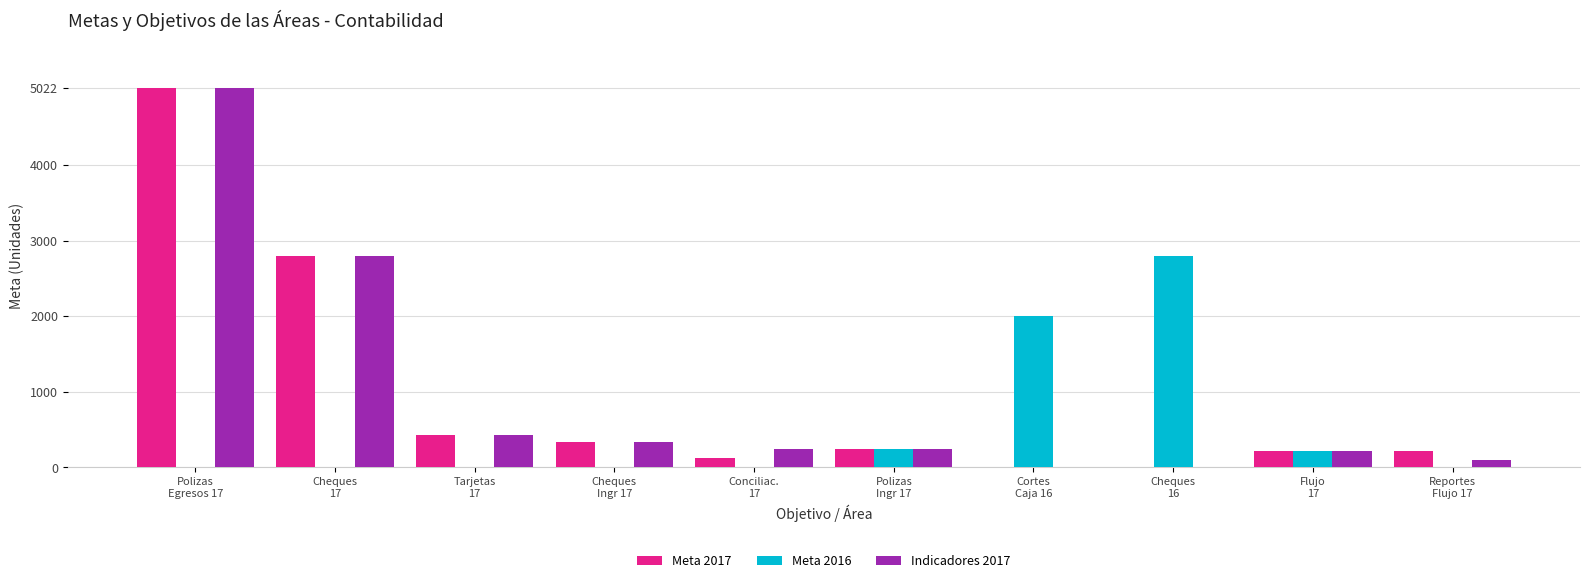

What is the total value across all series at Cheques
Ingr 17?

672